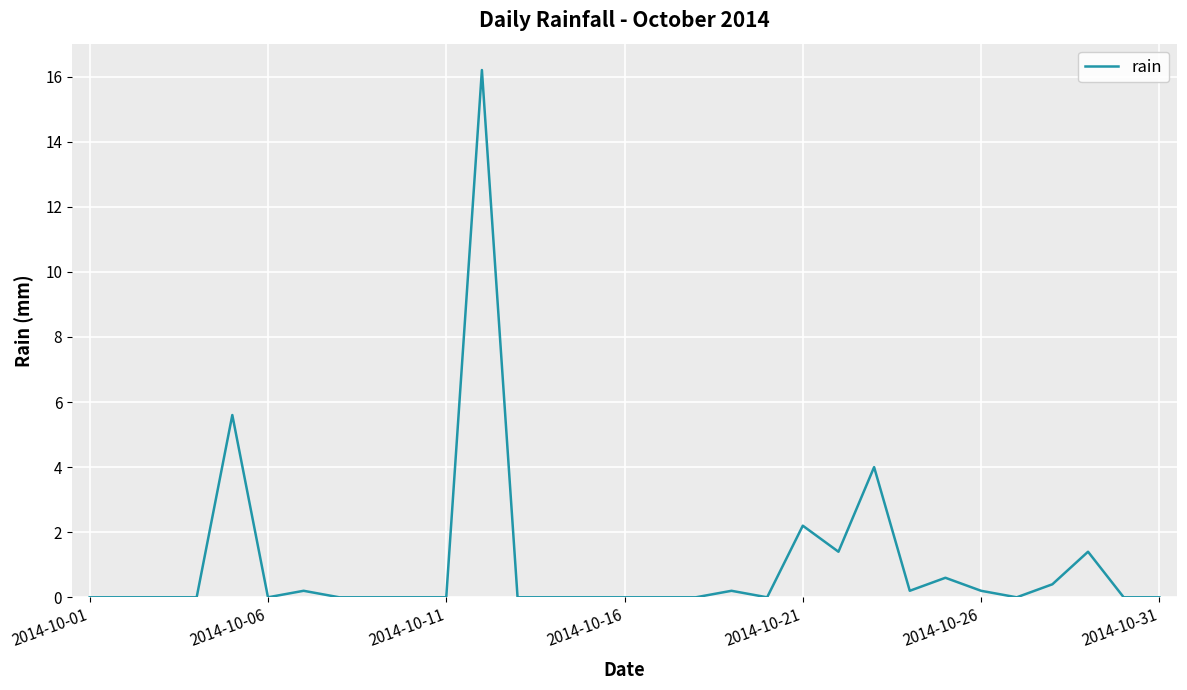

What is the maximum value shown in the chart?

16.2